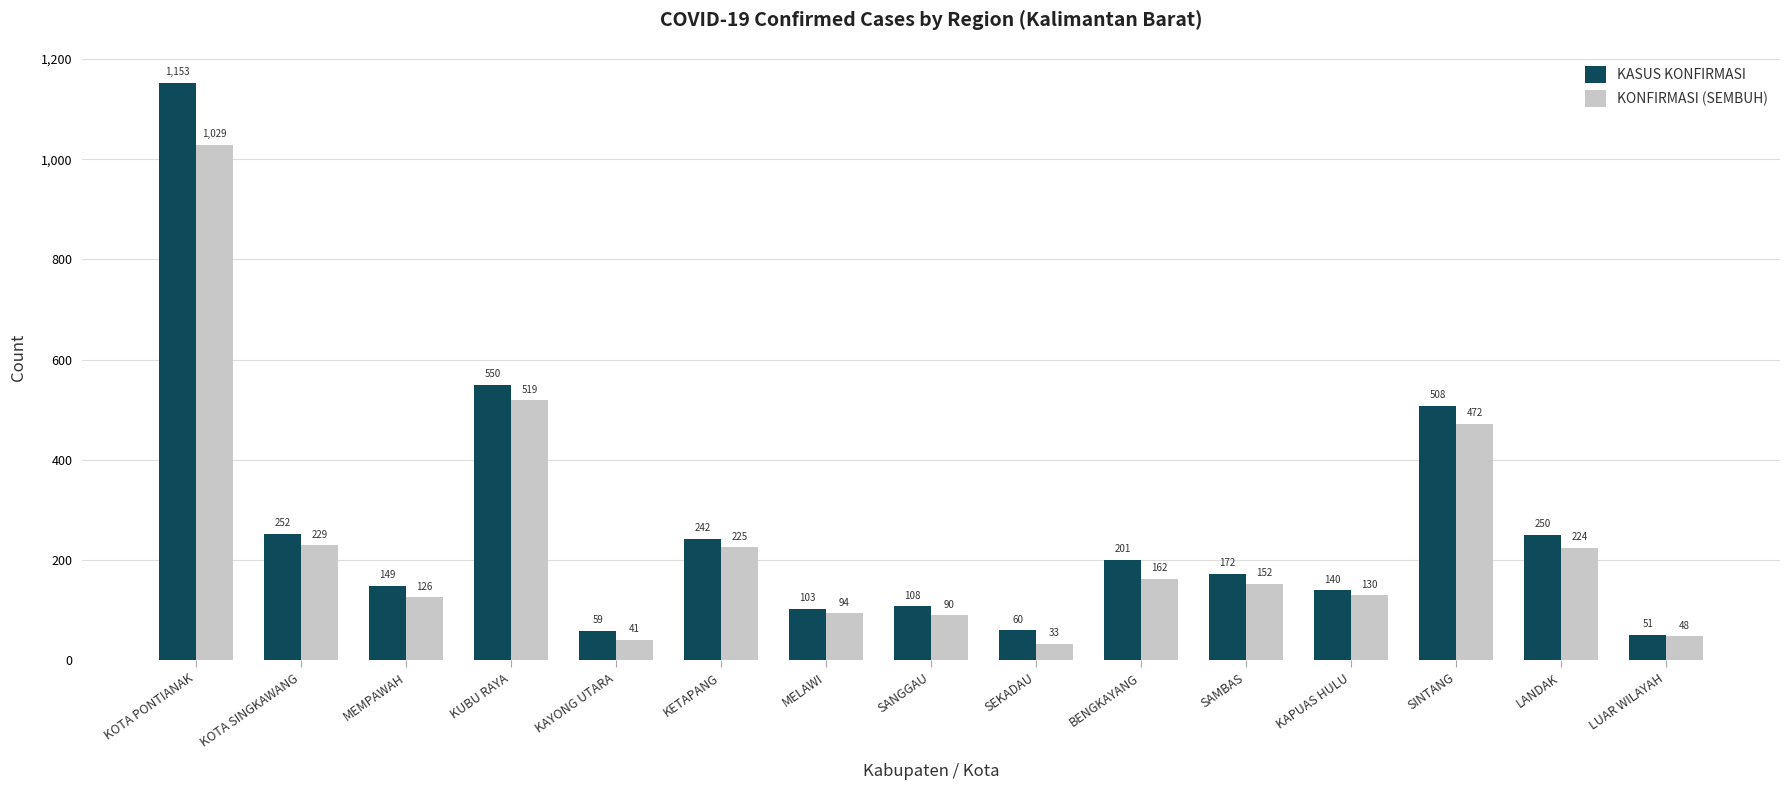

Reading left to right, list all the values displayed in this chart.

KASUS KONFIRMASI: KOTA PONTIANAK=1153	KOTA SINGKAWANG=252	MEMPAWAH=149	KUBU RAYA=550	KAYONG UTARA=59	KETAPANG=242	MELAWI=103	SANGGAU=108	SEKADAU=60	BENGKAYANG=201	SAMBAS=172	KAPUAS HULU=140	SINTANG=508	LANDAK=250	LUAR WILAYAH=51
KONFIRMASI (SEMBUH): KOTA PONTIANAK=1029	KOTA SINGKAWANG=229	MEMPAWAH=126	KUBU RAYA=519	KAYONG UTARA=41	KETAPANG=225	MELAWI=94	SANGGAU=90	SEKADAU=33	BENGKAYANG=162	SAMBAS=152	KAPUAS HULU=130	SINTANG=472	LANDAK=224	LUAR WILAYAH=48